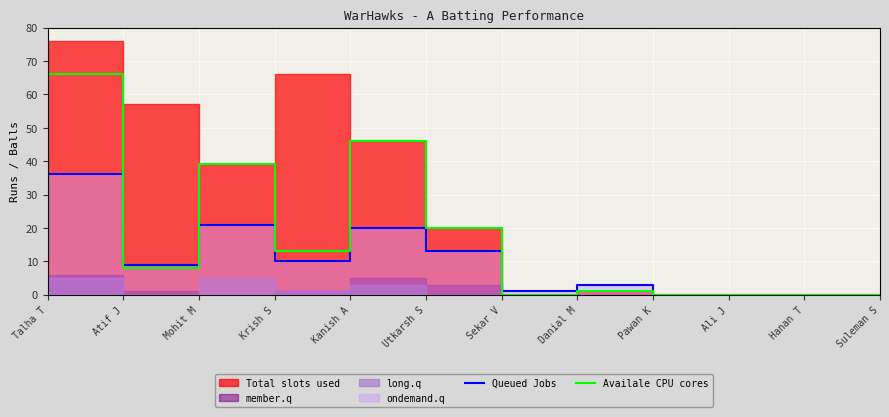

In Availale CPU cores, how many points are higher than both neighbors (excluding endpoints)?

4